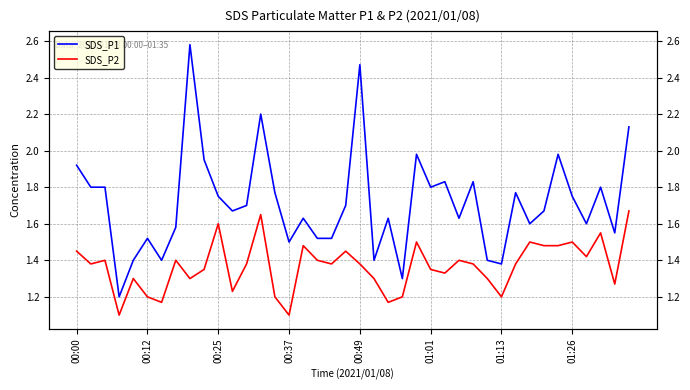

The value of SDS_P2 at 19 is 1.4. True or false?

True